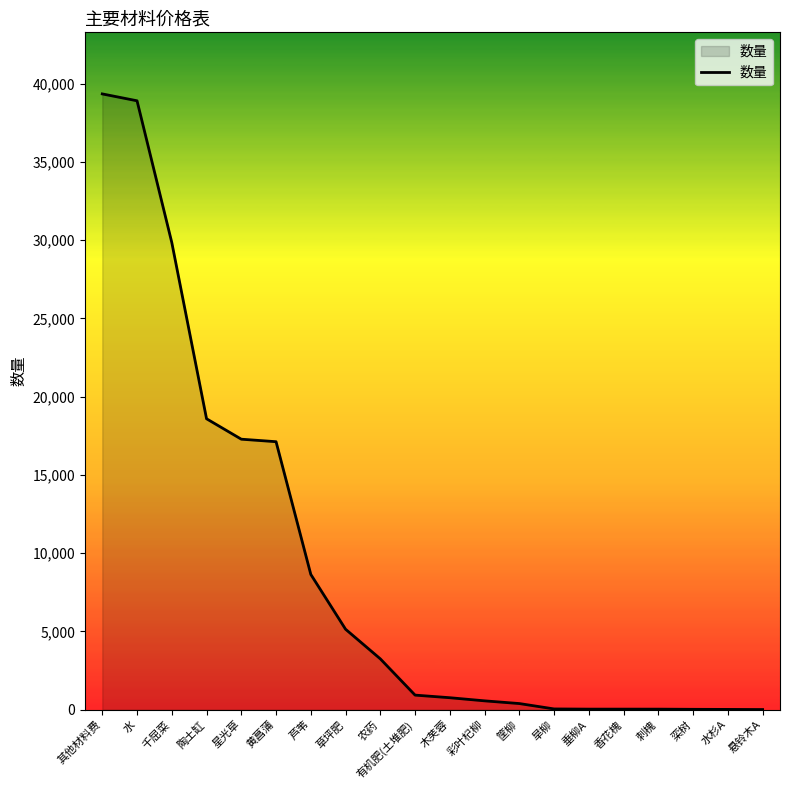

Which has a higher value, 农药 or 水杉A?

农药